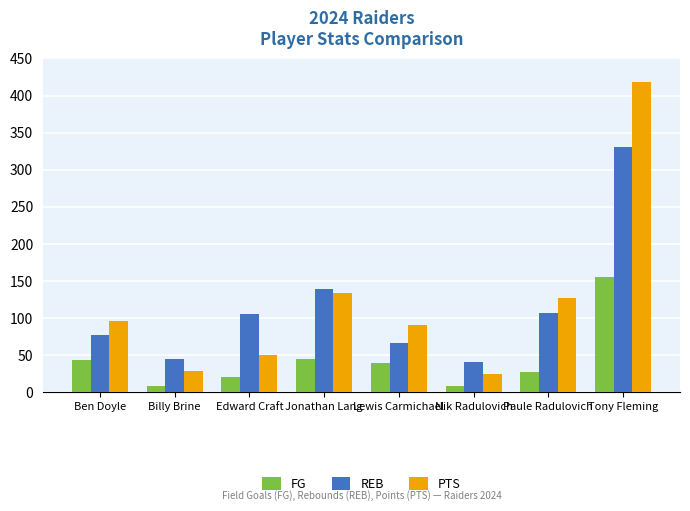

What is the value of the PTS bar at the 4th from the left?

134